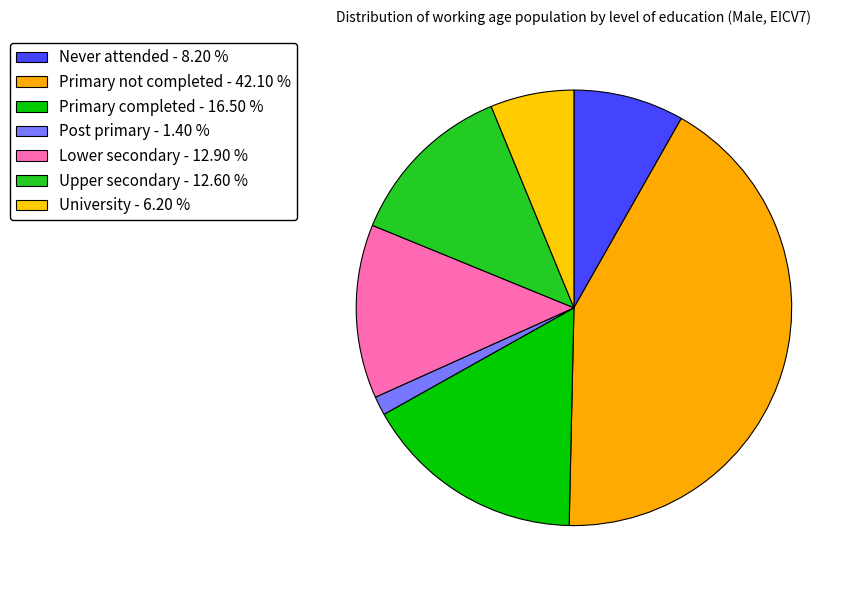

Is it true that Post primary is 1% of the pie?

True